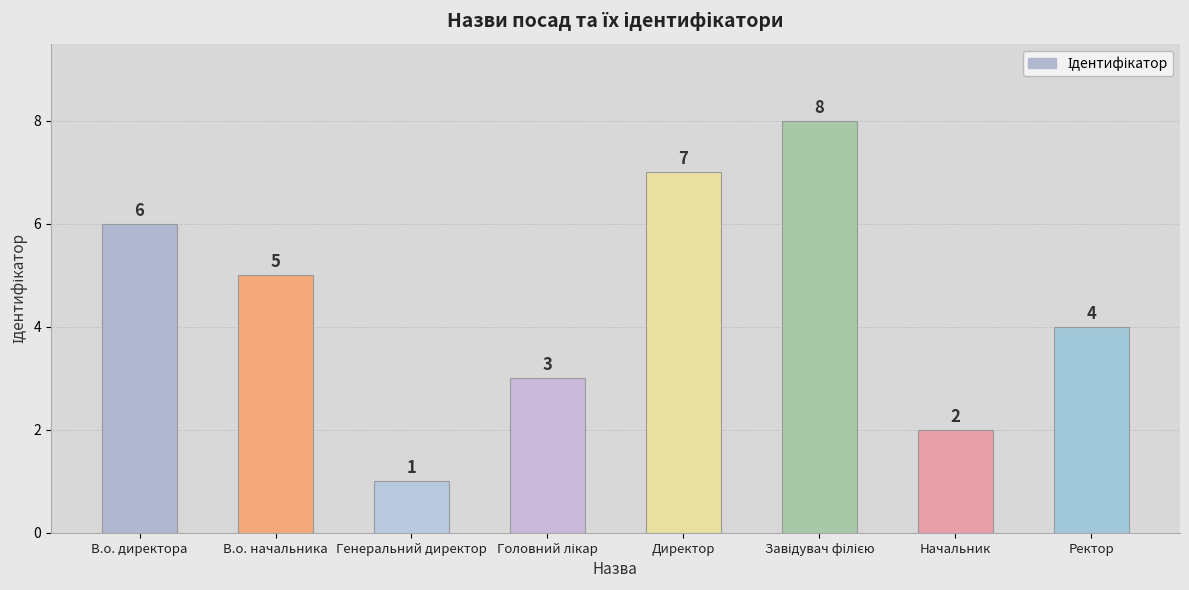

Does the chart contain any negative values?

No